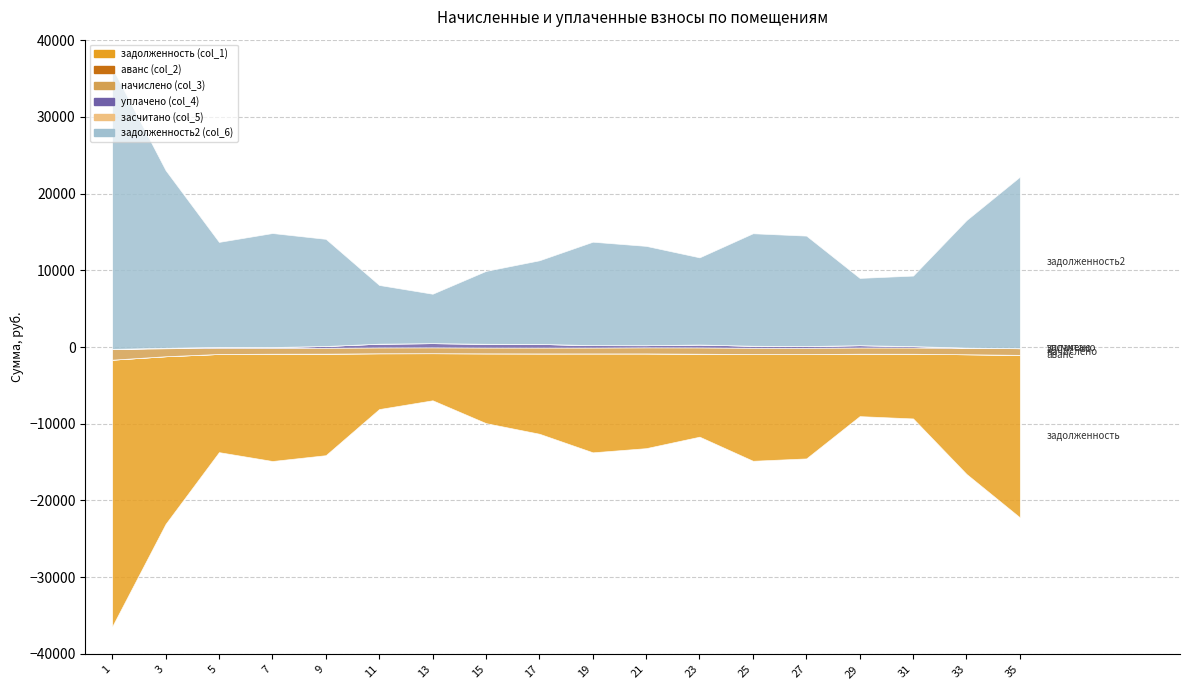

What are all the series names shown in the legend?

задолженность (col_1), аванс (col_2), начислено (col_3), уплачено (col_4), засчитано (col_5), задолженность2 (col_6)